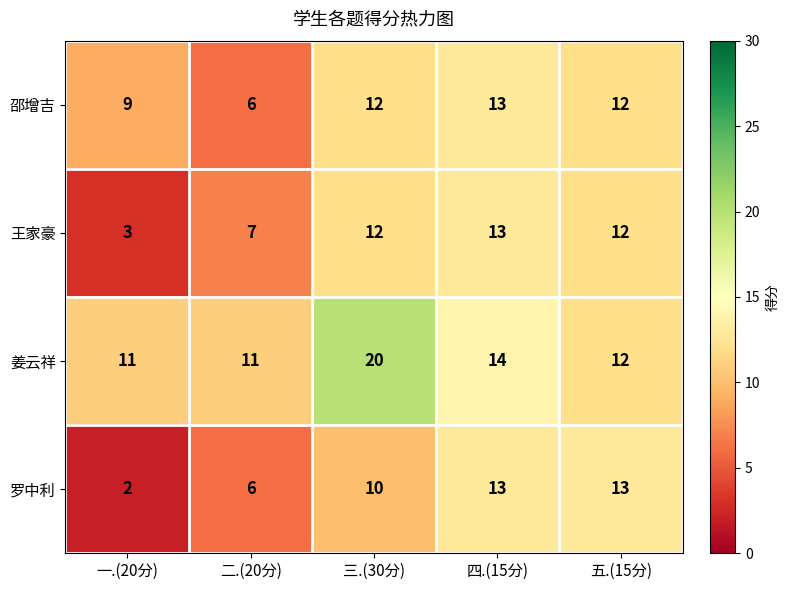

Where is 罗中利 nearest to the value 7?

二.(20分)